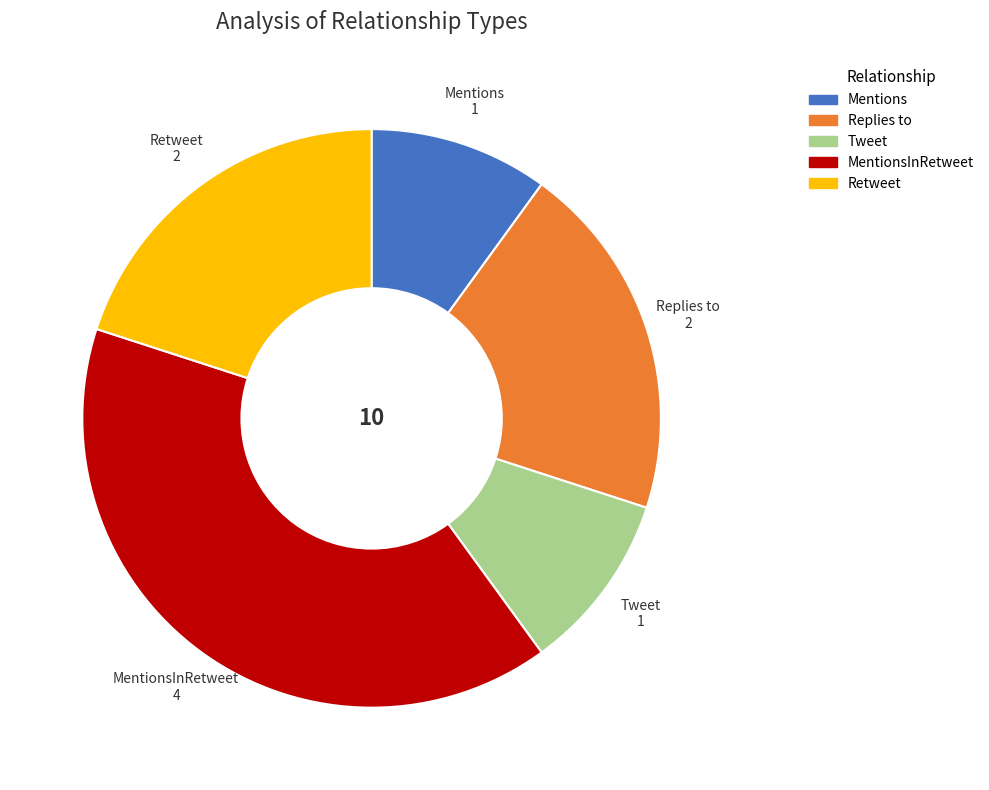

How many segments does this pie chart have?

5